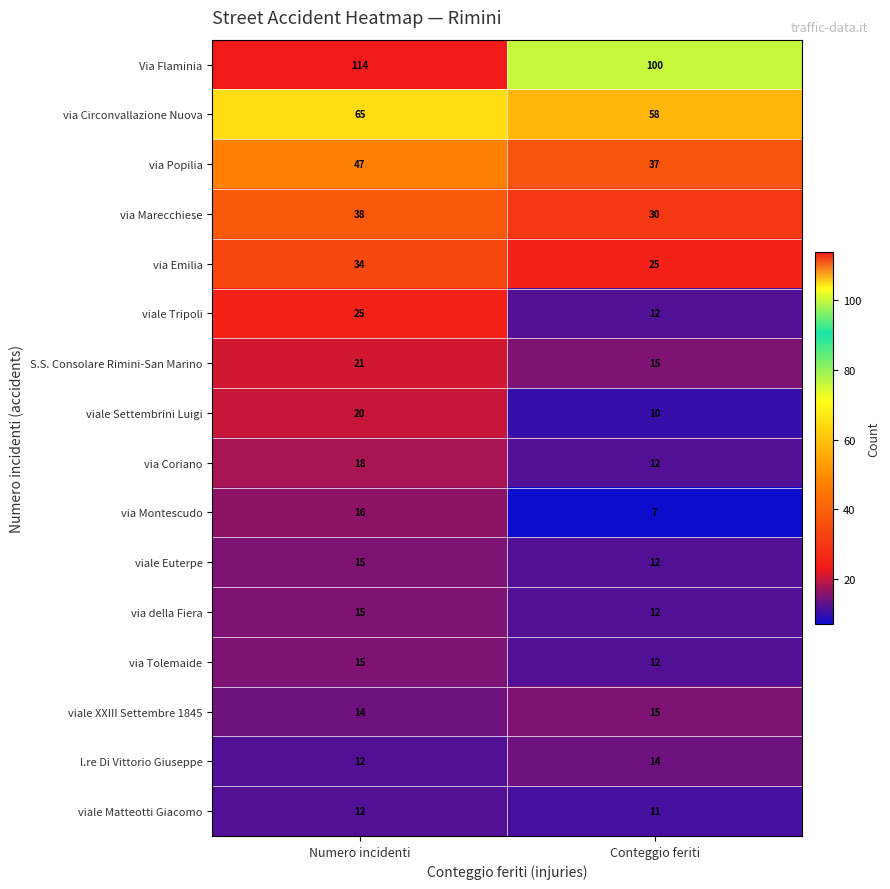

What is the average value of the viale Matteotti Giacomo series?

12